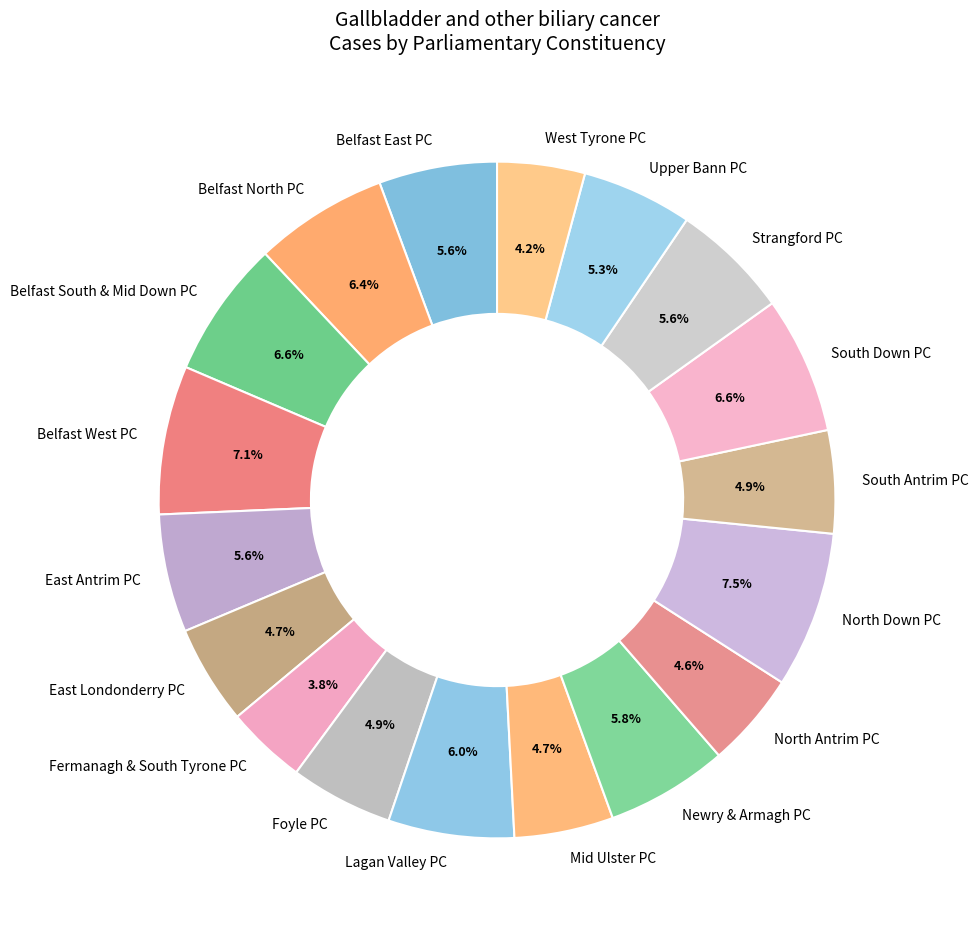

What percentage is the South Antrim PC slice, to the nearest percent?

5%